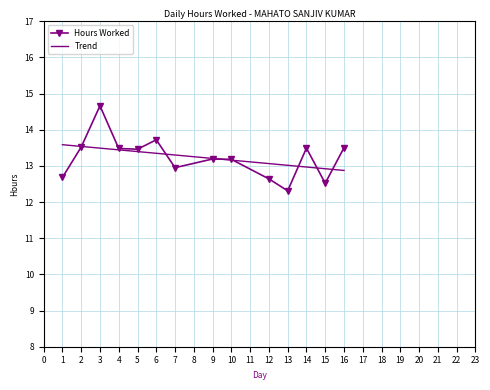

At which category does the chart reach its minimum across all series?

13